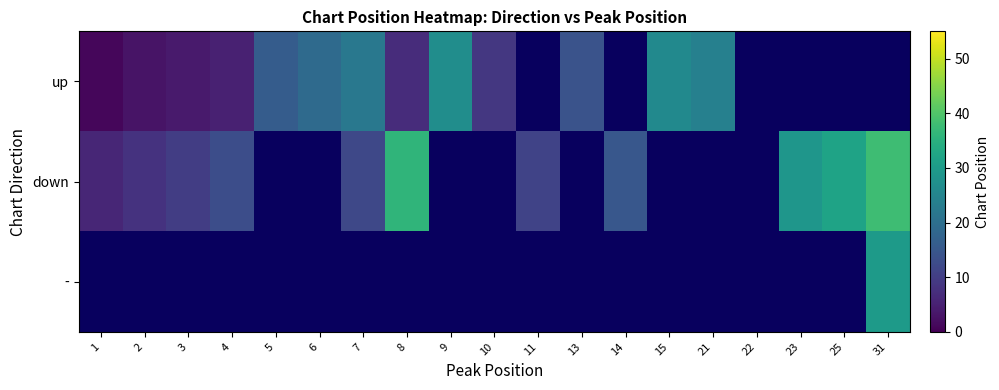

Which category has the lowest value in the up series?

1